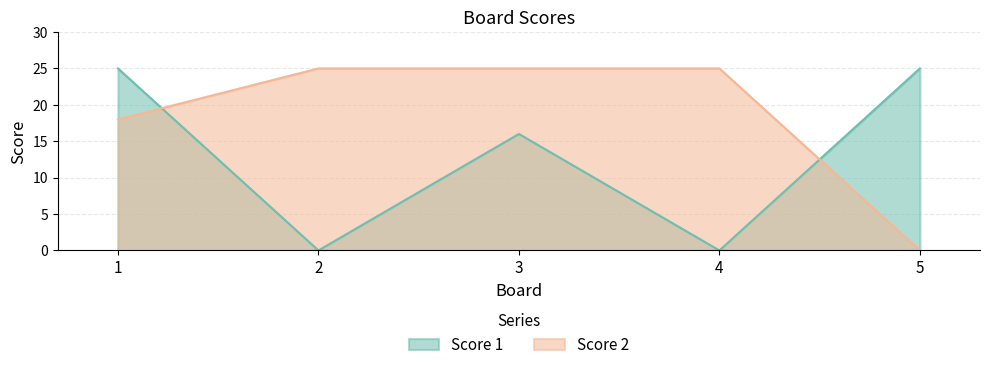

Reading right to left, list all the values displayed in this chart.

Score 1: 5=25	4=0	3=16	2=0	1=25
Score 2: 5=0	4=25	3=25	2=25	1=18